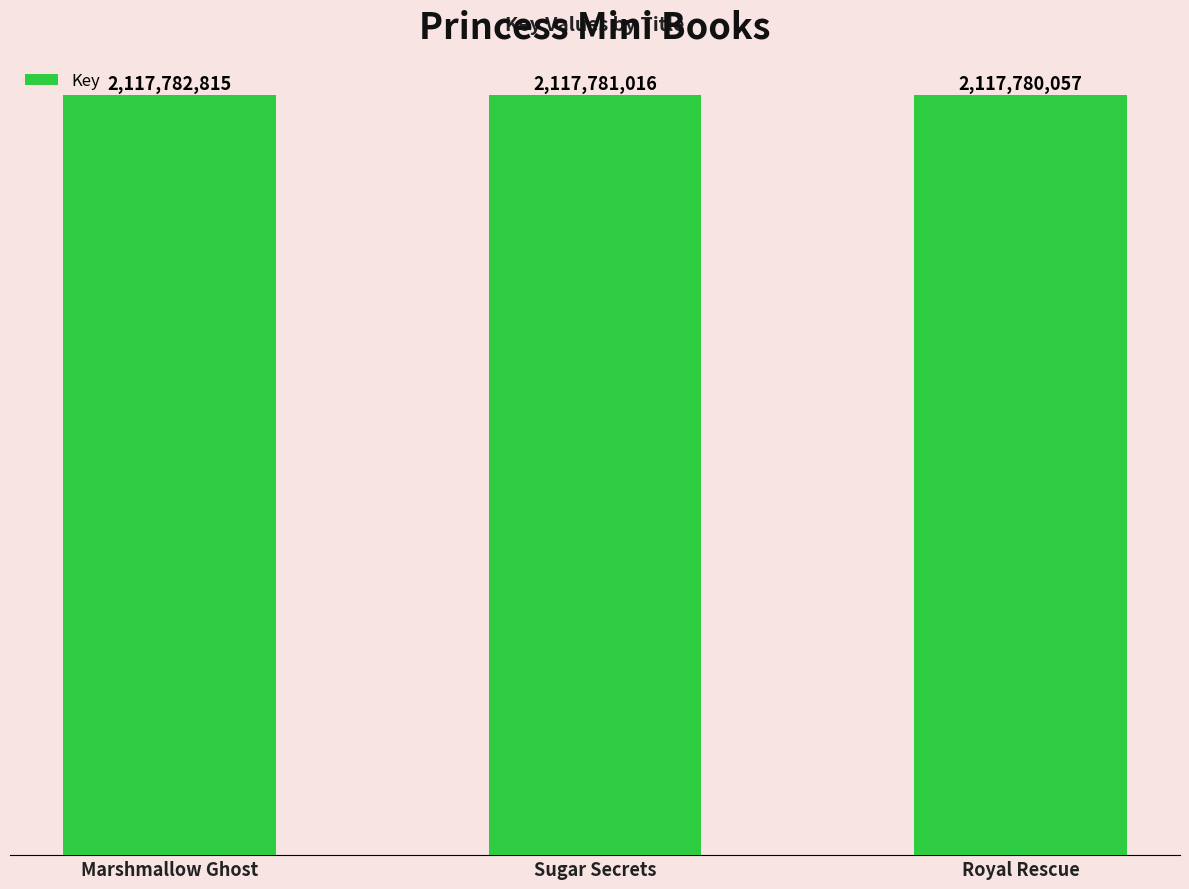

At which category does the chart reach its peak across all series?

Marshmallow Ghost